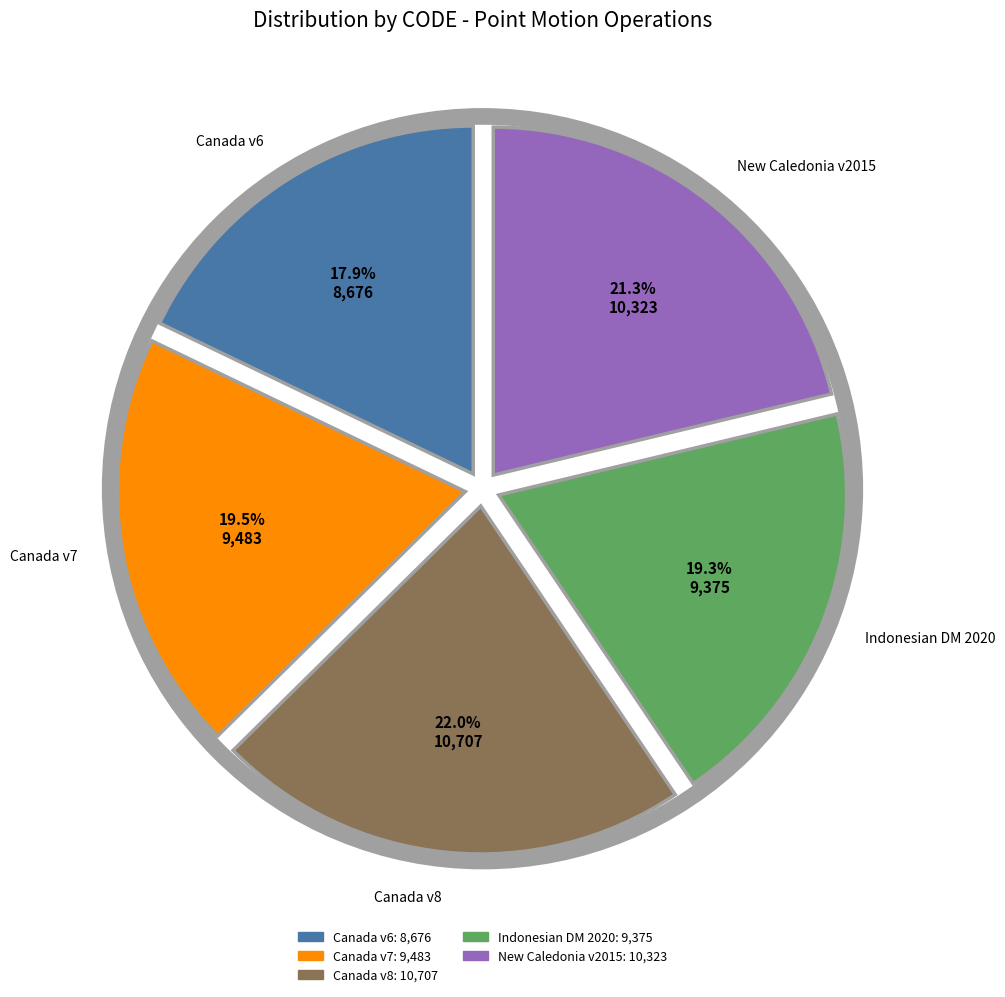

To the nearest percent, what is the average slice percentage?

20%